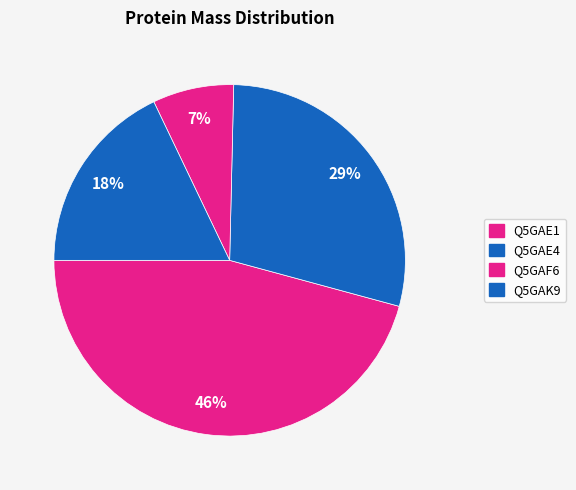

What is the total percentage of Q5GAF6 and Q5GAE1?

53.3%